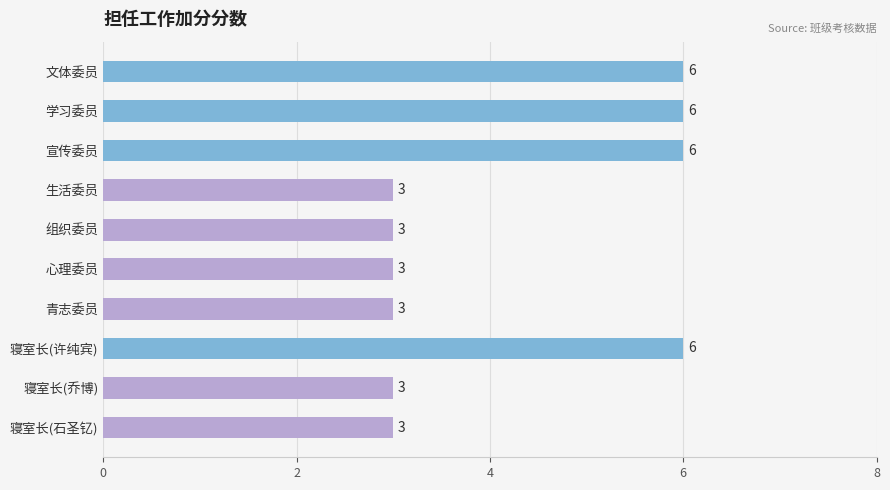

What is the label of the 10th bar from the bottom?

文体委员